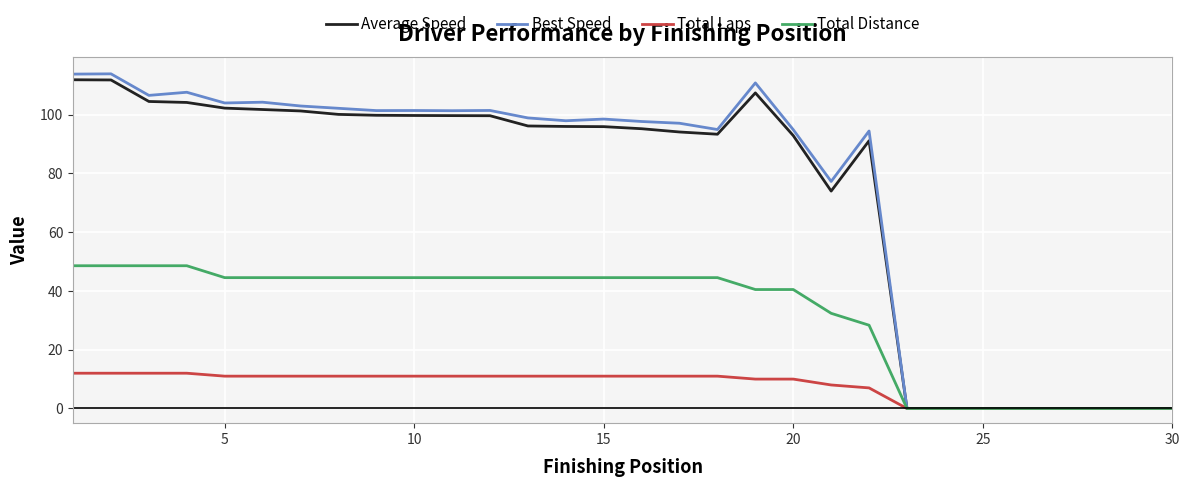

Which series has the widest spread of values?

Best Speed